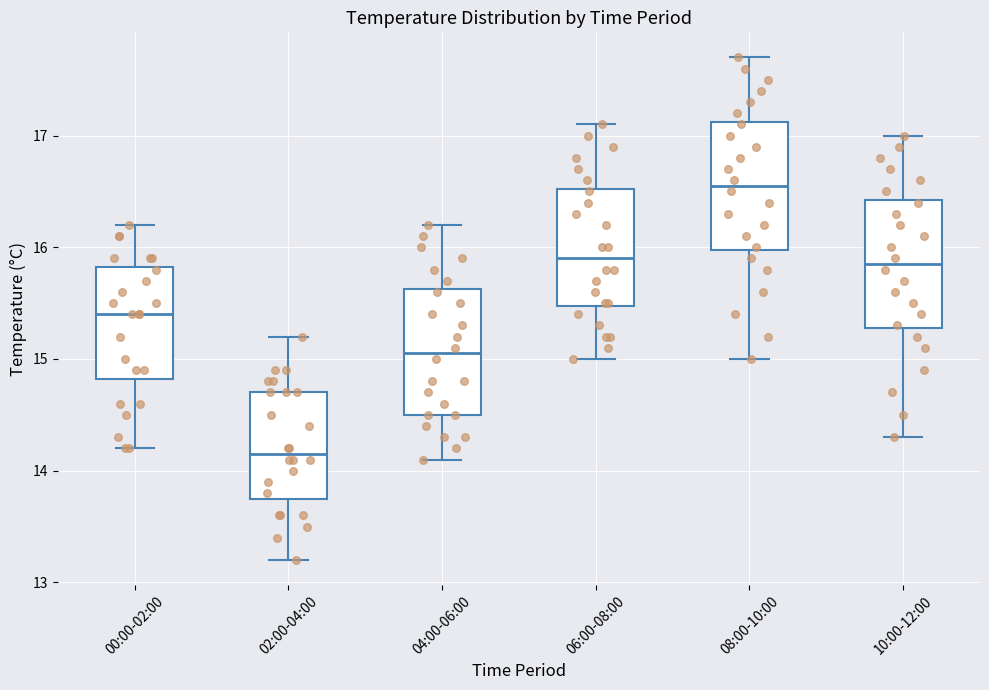

Which box's median line is the lowest?

02:00-04:00